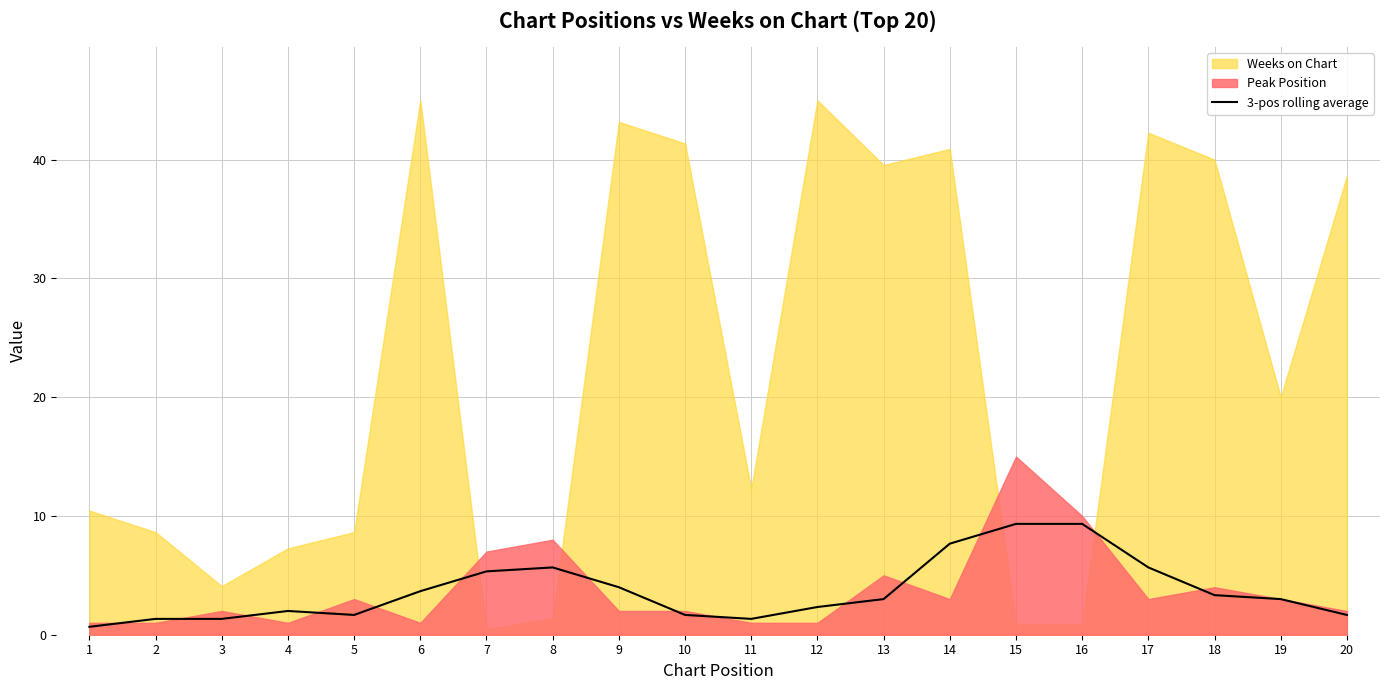

The value at 16 is 9.3. True or false?

True